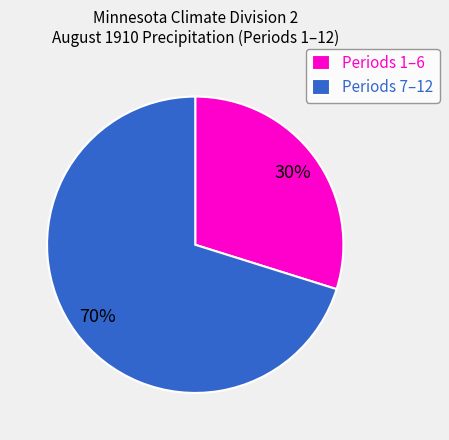

How many segments does this pie chart have?

2